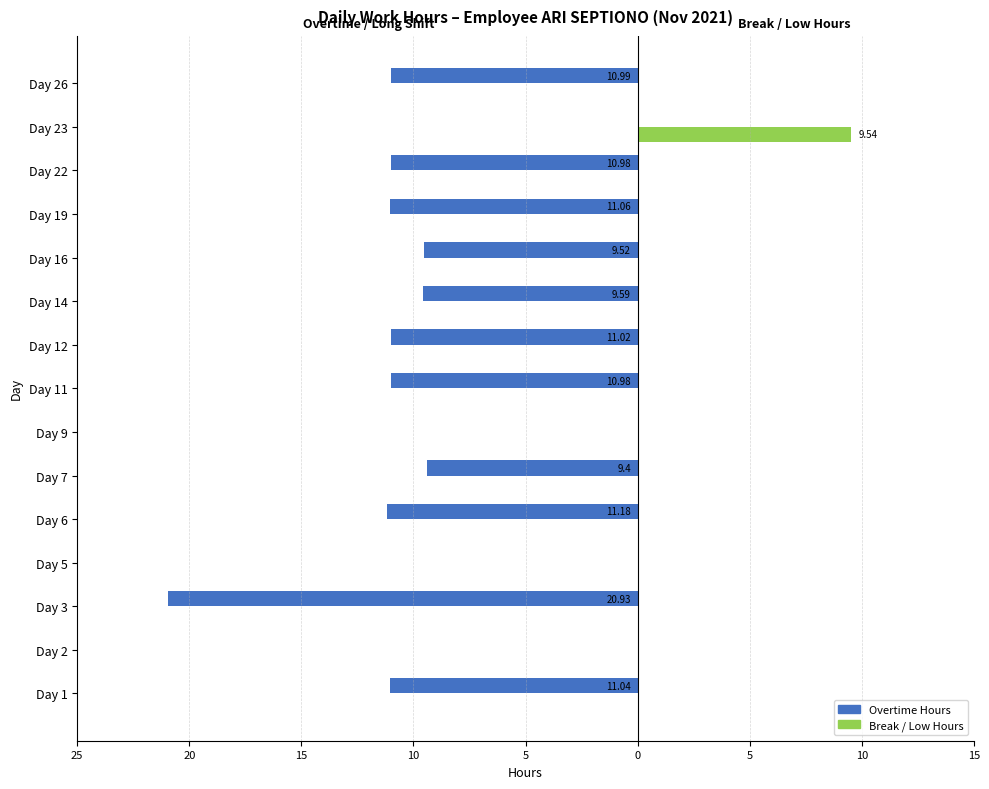

What are all the series names shown in the legend?

Overtime Hours, Break / Low Hours